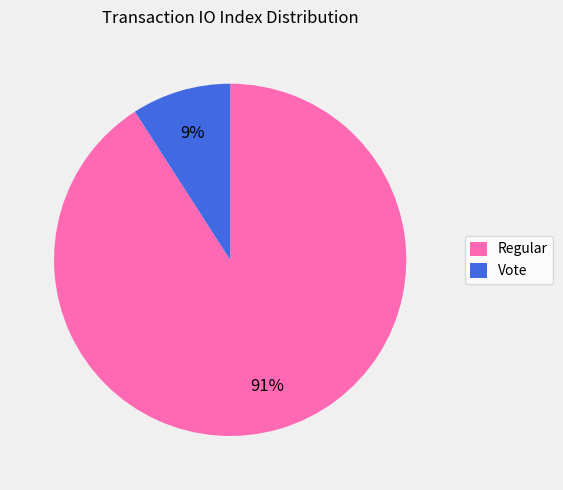

To the nearest percent, what is the combined percentage of Vote and Regular?

100%